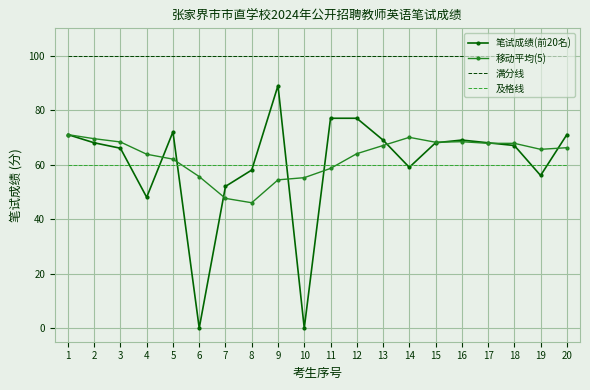

At which label is 笔试成绩(前20名) closest to 44?

4